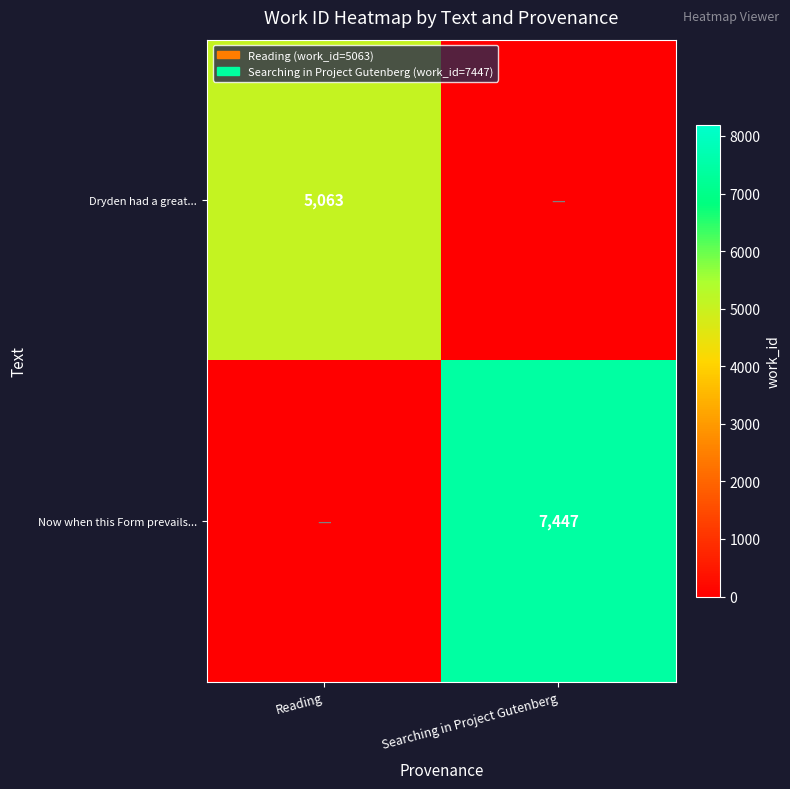

At which category does the chart reach its minimum across all series?

Searching in Project Gutenberg